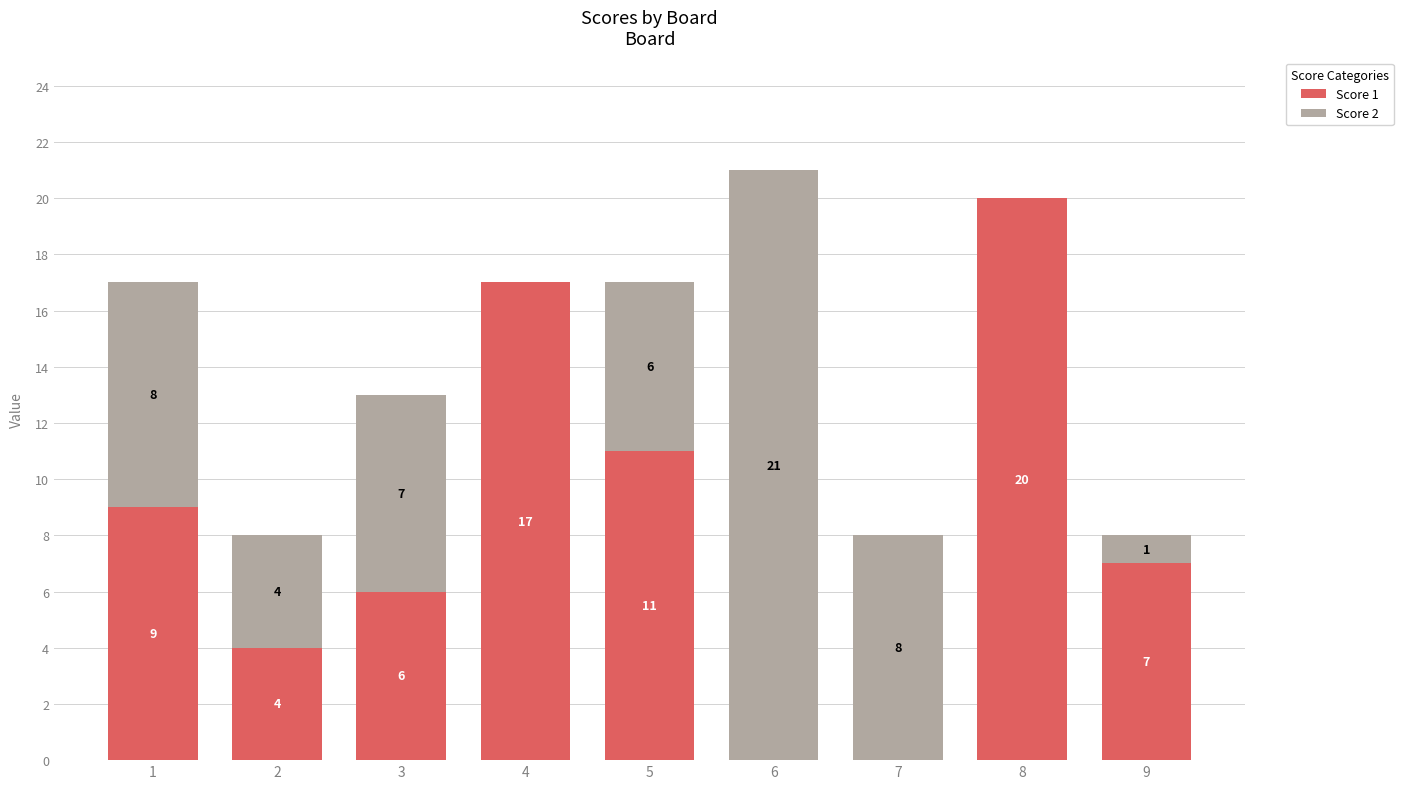

The value of Score 1 at 1 is 9. True or false?

True